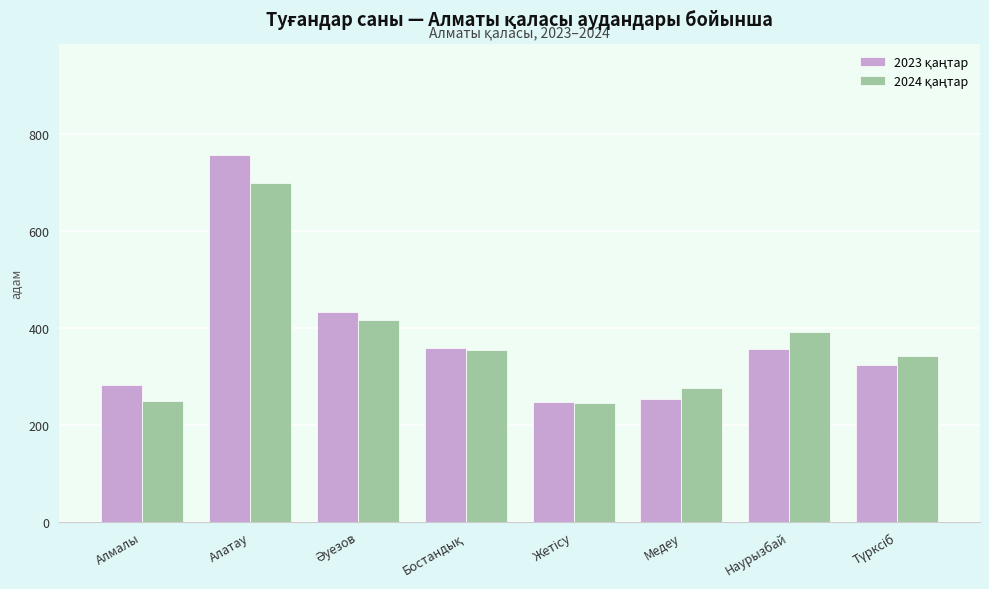

What is the greatest value displayed?

757